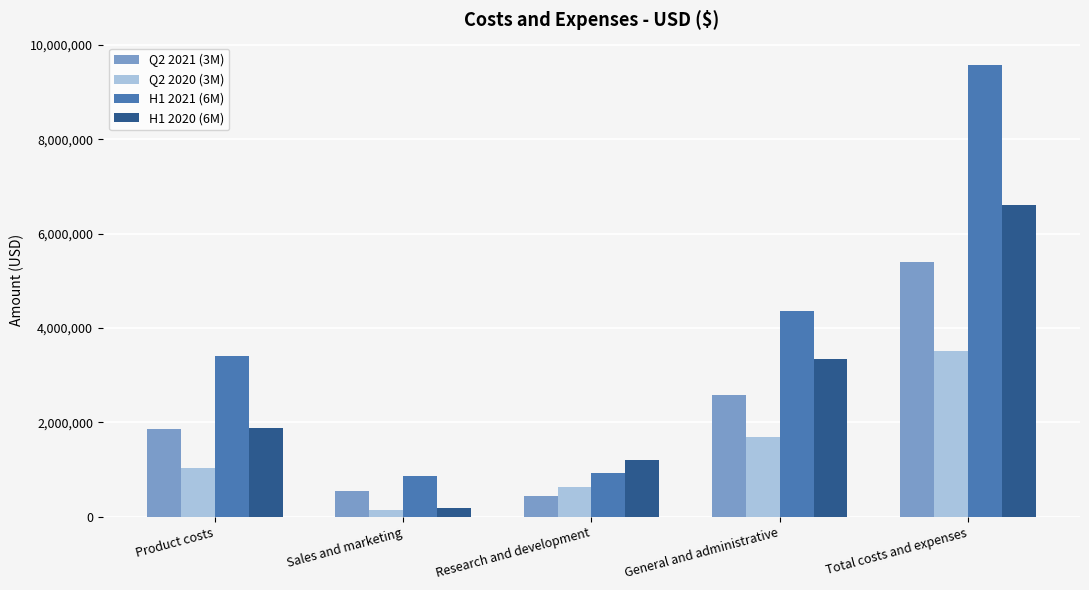

The value of Q2 2021 (3M) at Research and development is 431373. True or false?

True